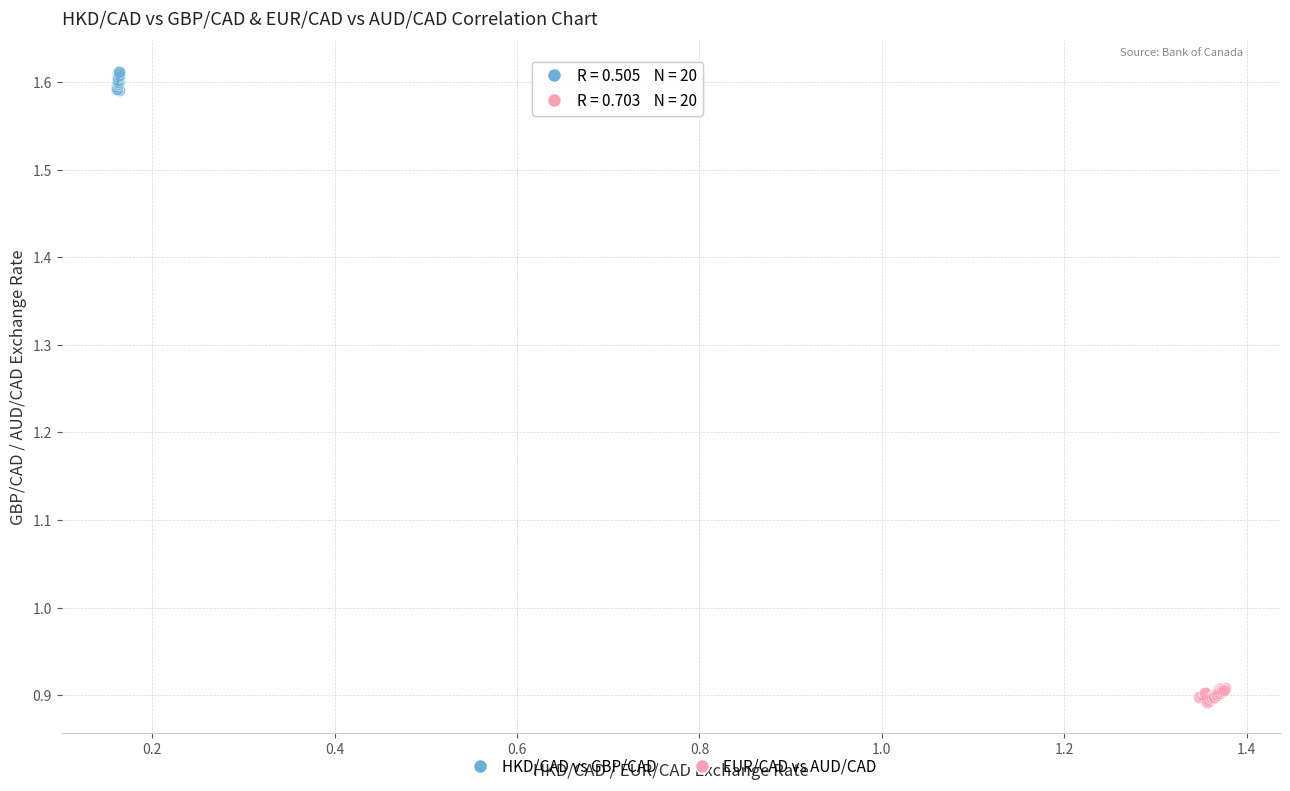

Which series contains the lowest Y value?

EUR/CAD vs AUD/CAD